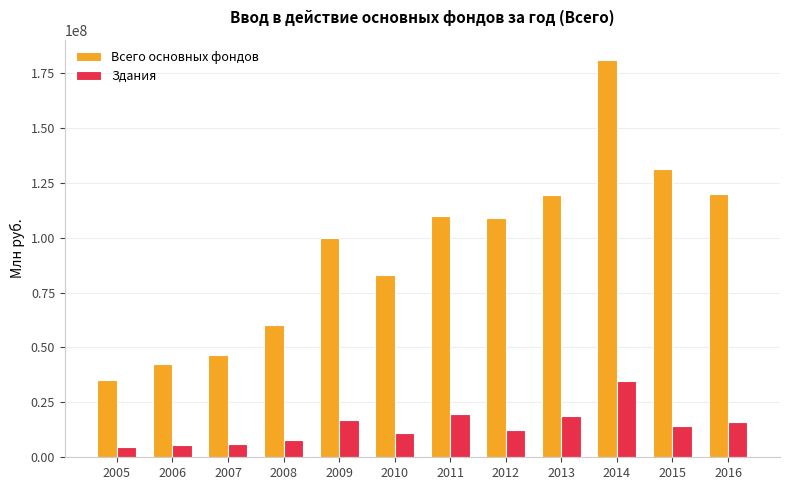

How many distinct data groups are displayed?

2